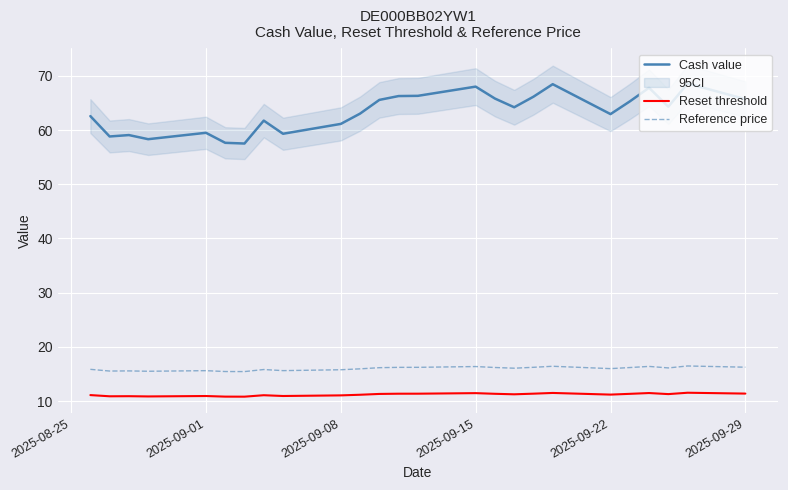

True or false: Reset threshold and Cash value intersect in this chart.

False